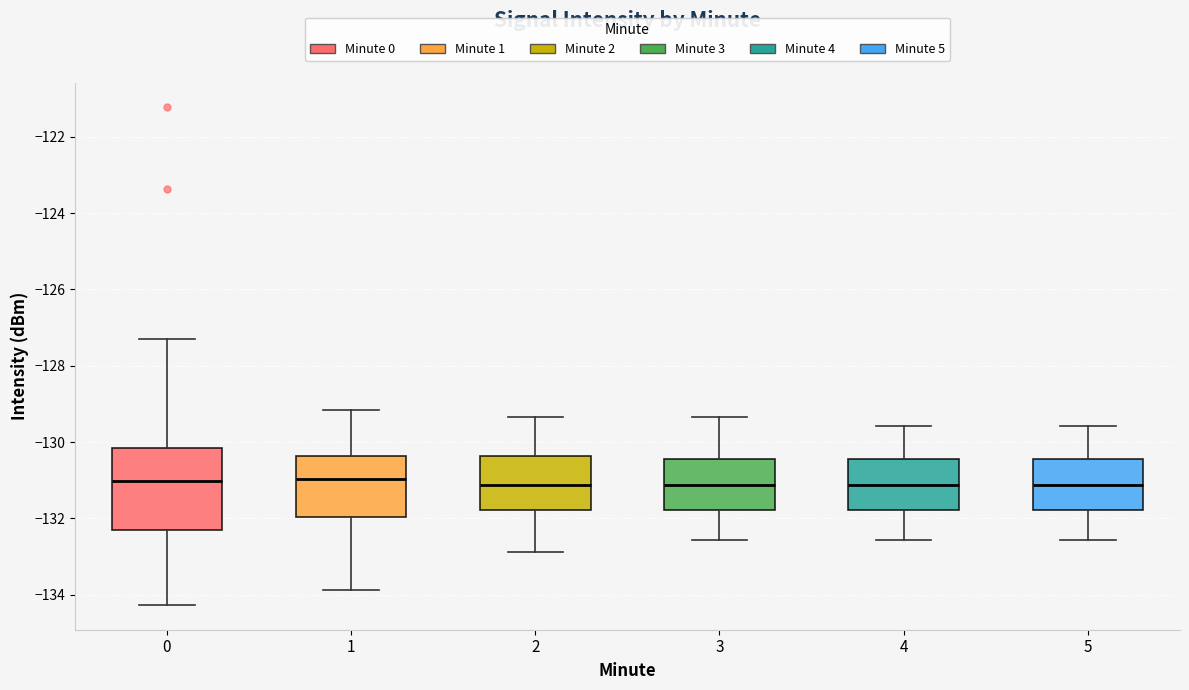

Where does the median line of the box at x = 0 sit on the y-axis? The values are not printed on the chart, so give them approximately, as read against the axis.

-131.0